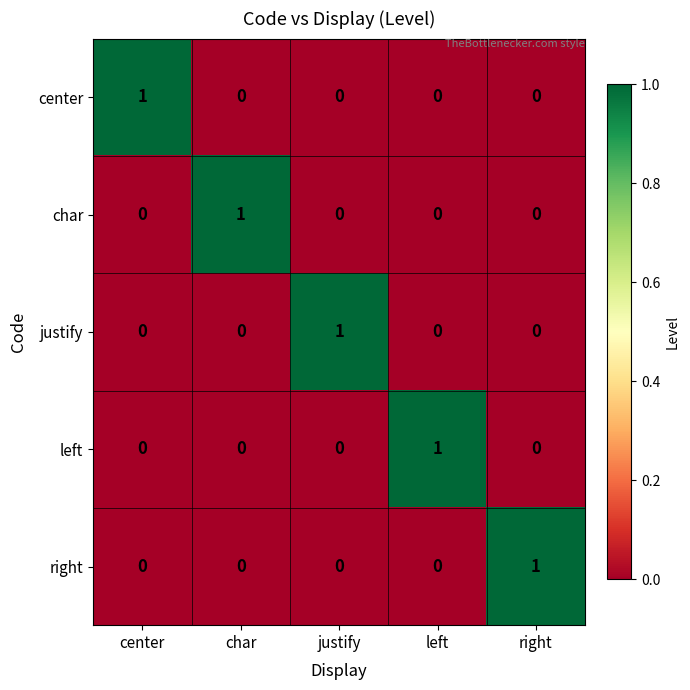

Reading left to right, transcribe all the data shown in this chart.

center: center=1	char=0	justify=0	left=0	right=0
char: center=0	char=1	justify=0	left=0	right=0
justify: center=0	char=0	justify=1	left=0	right=0
left: center=0	char=0	justify=0	left=1	right=0
right: center=0	char=0	justify=0	left=0	right=1